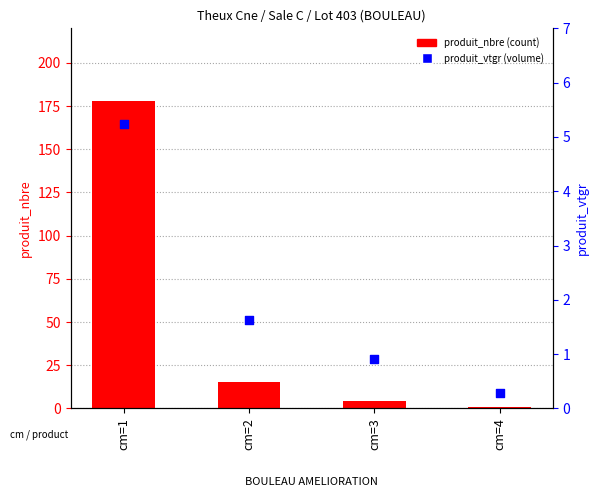

What is the total value across all series at cm=1?

183.2